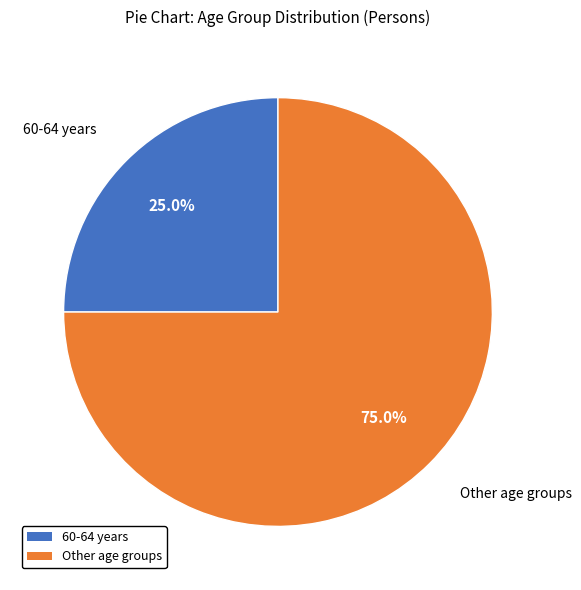

To the nearest percent, what is the average slice percentage?

50%